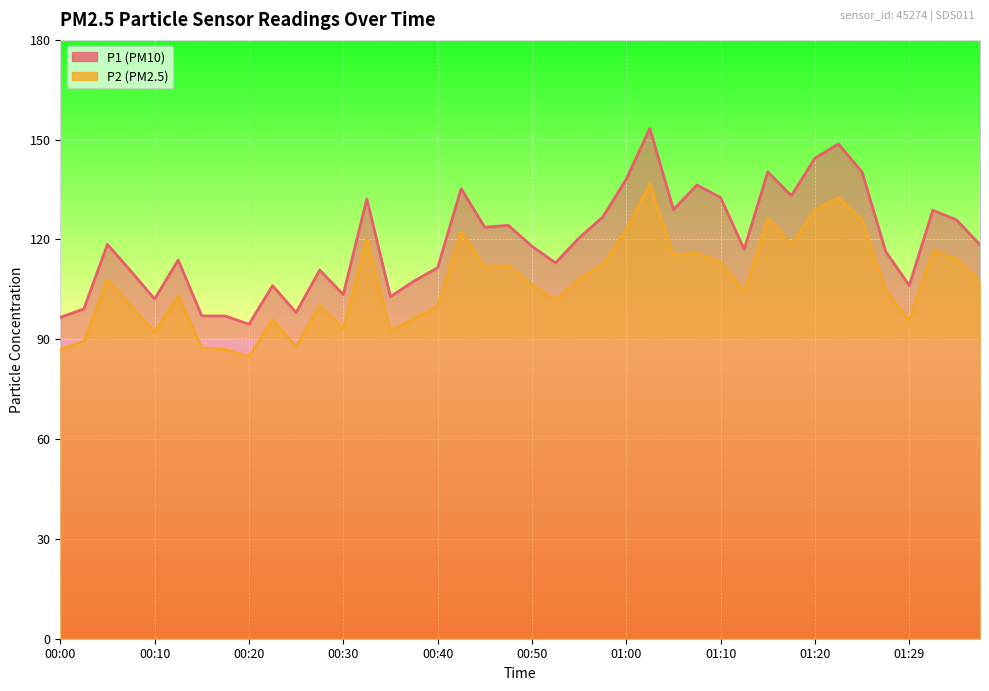

How many values in the P1 series are below 118?

20